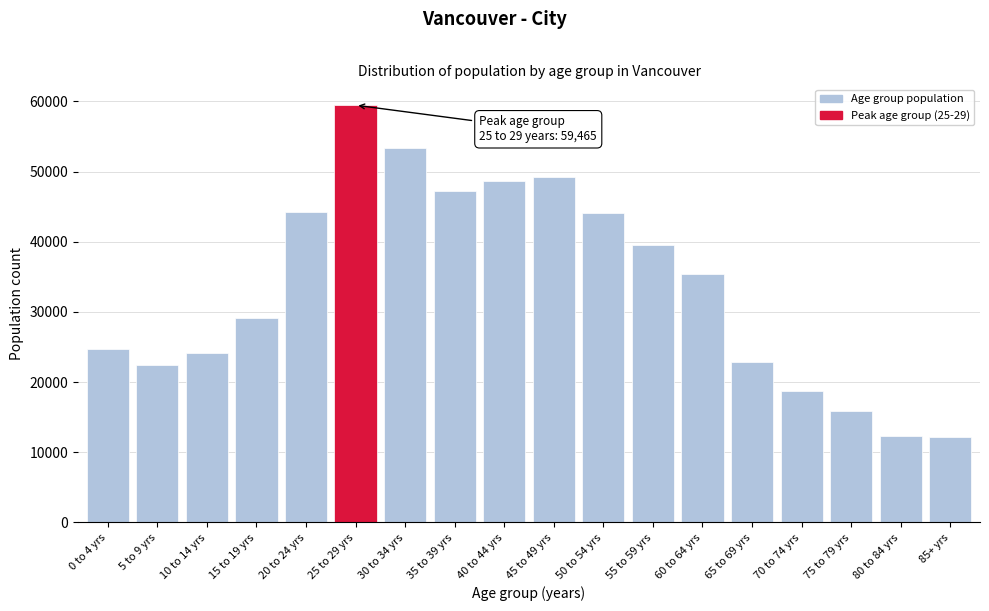

What is the sum of all values?

603490